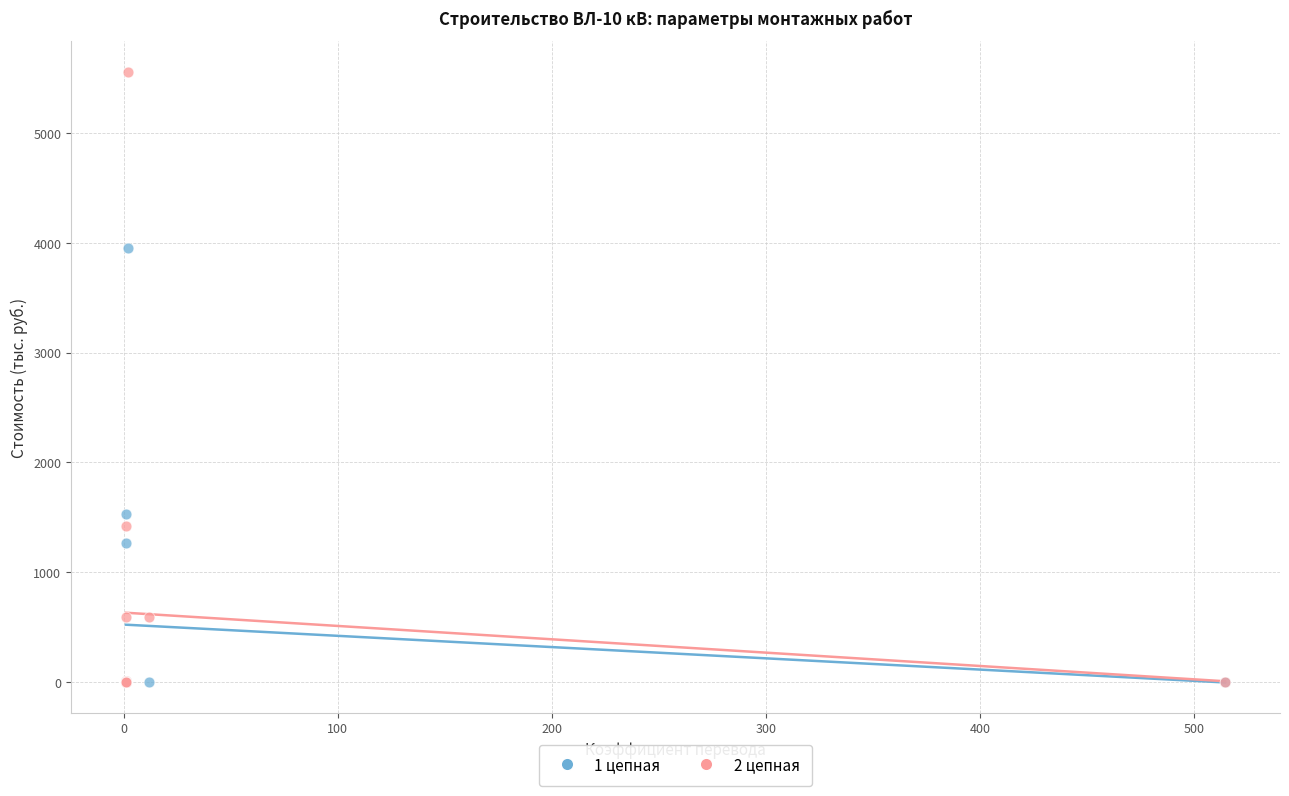

Which series reaches the maximum Y coordinate?

2 цепная